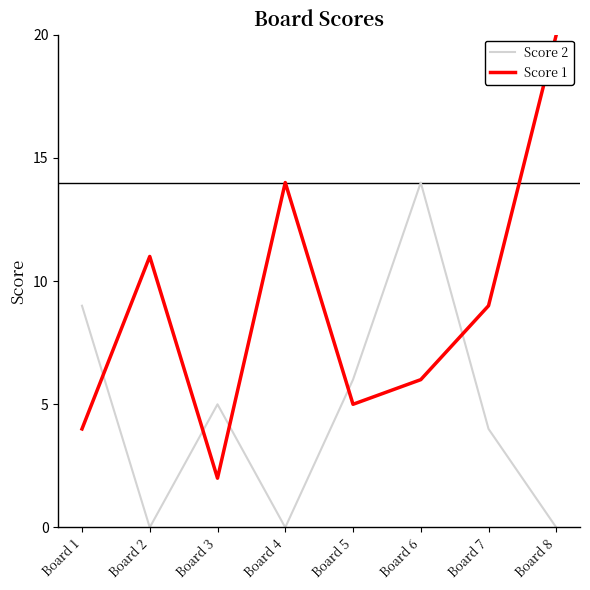

Which series has the largest range (max minus min)?

Score 1